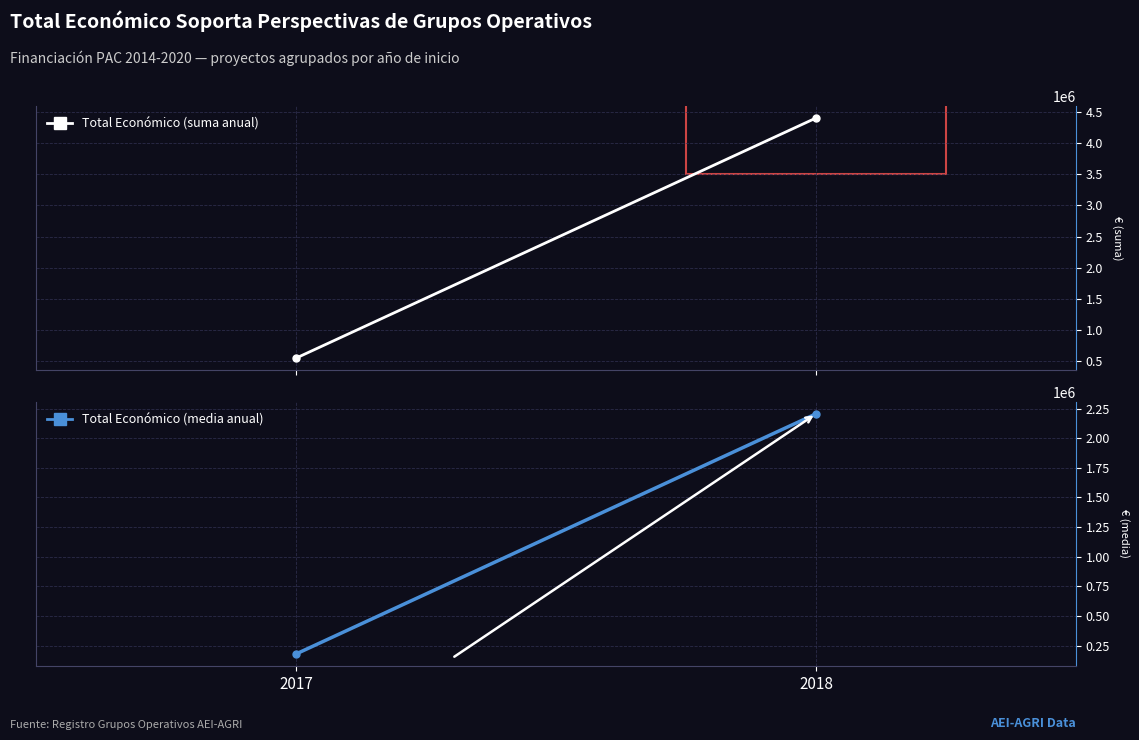

What are all the series names shown in the legend?

Total Económico (suma anual), Total Económico (media anual)